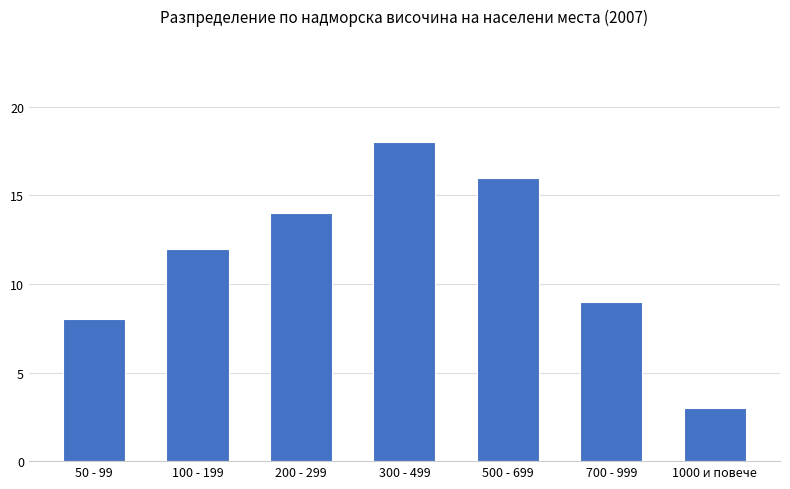

Which category has the lowest value across all series?

1000 и повече